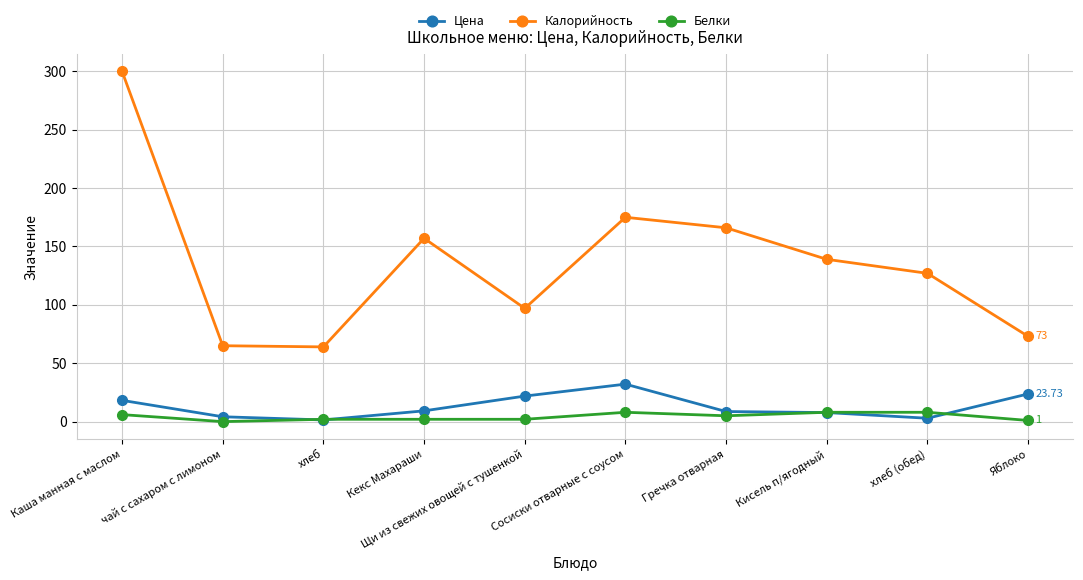

Rank the series by their maximum value, from lowest to highest.

Белки, Цена, Калорийность